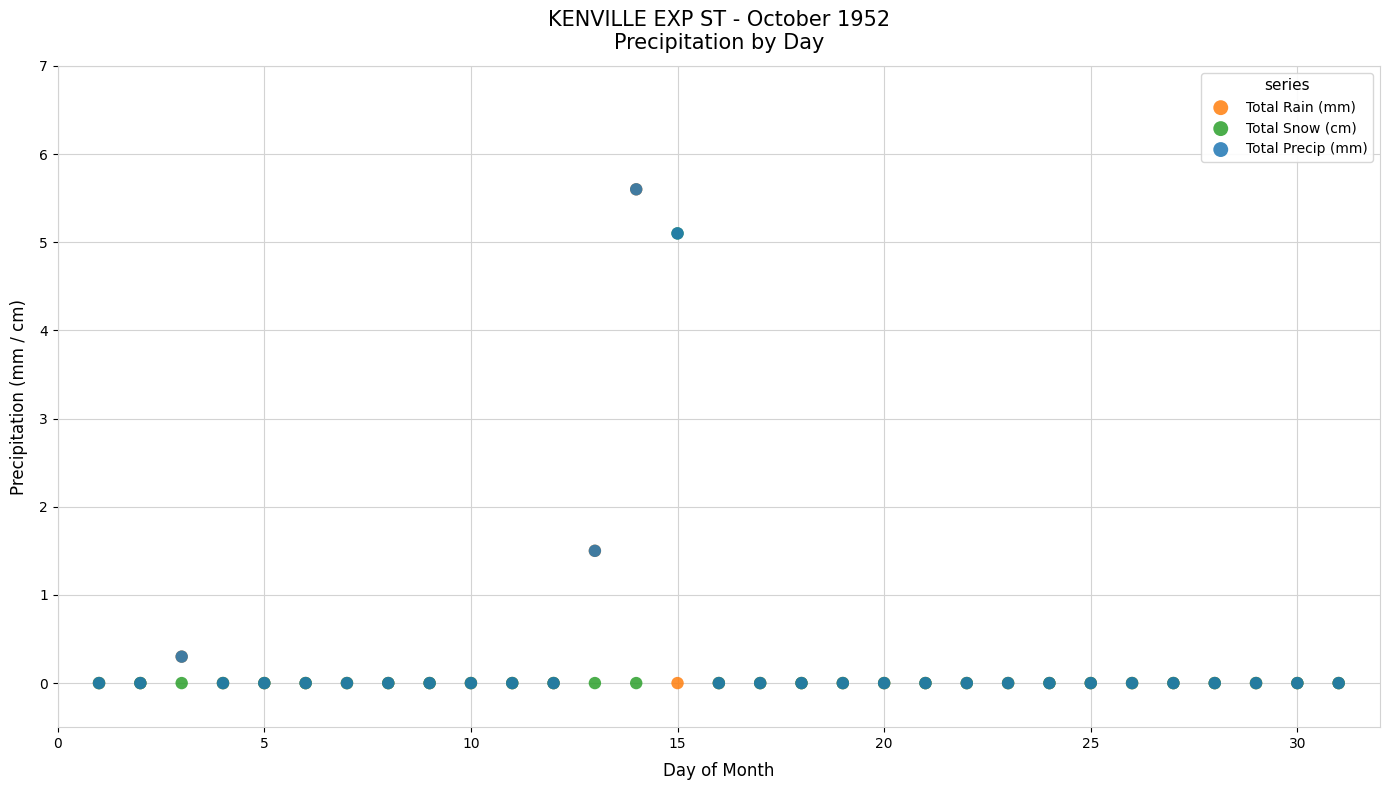

What are all the series names shown in the legend?

Total Rain (mm), Total Snow (cm), Total Precip (mm)